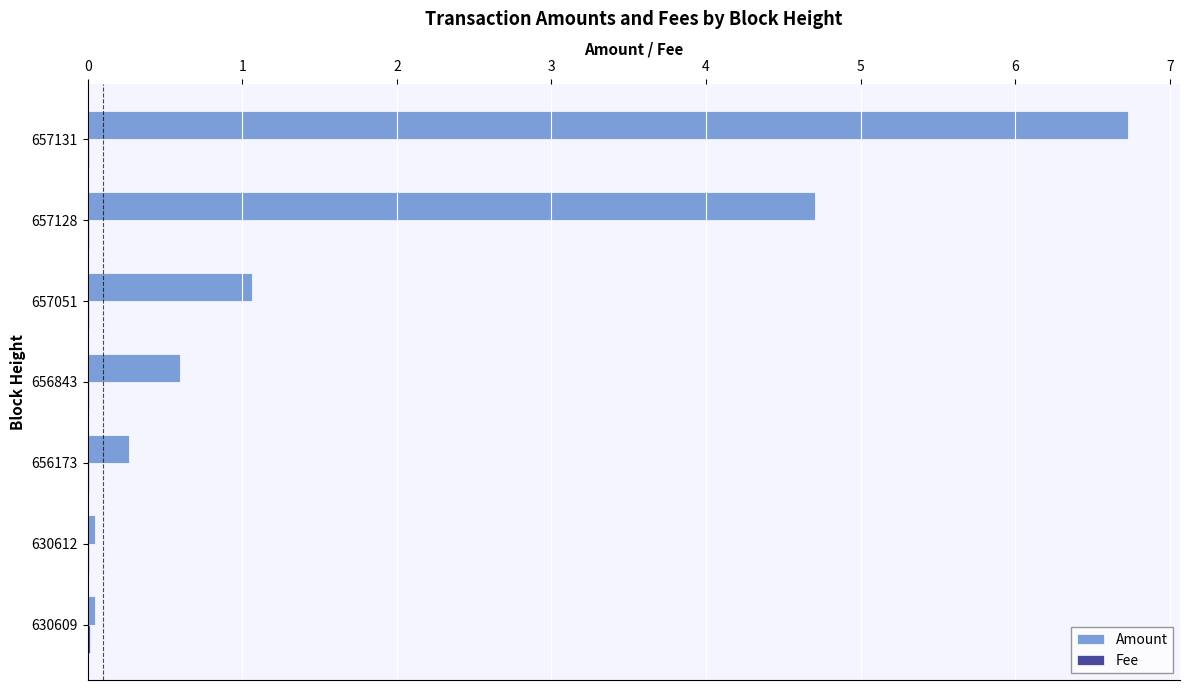

At which category is the sum across all series the highest?

657131